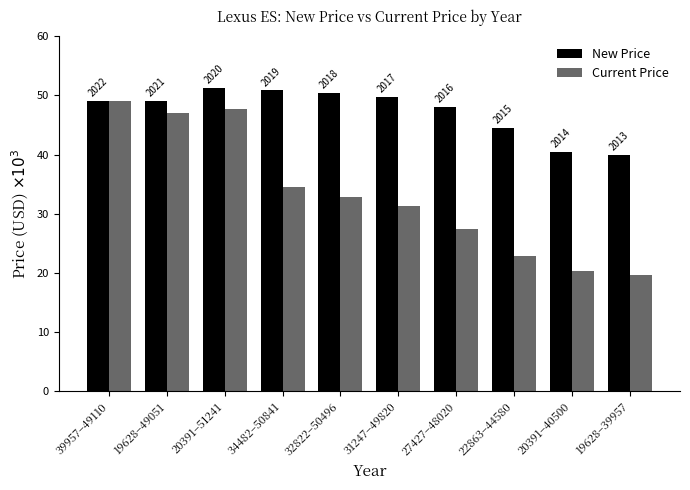

What is the value of the New Price bar at the 8th from the left?

44580